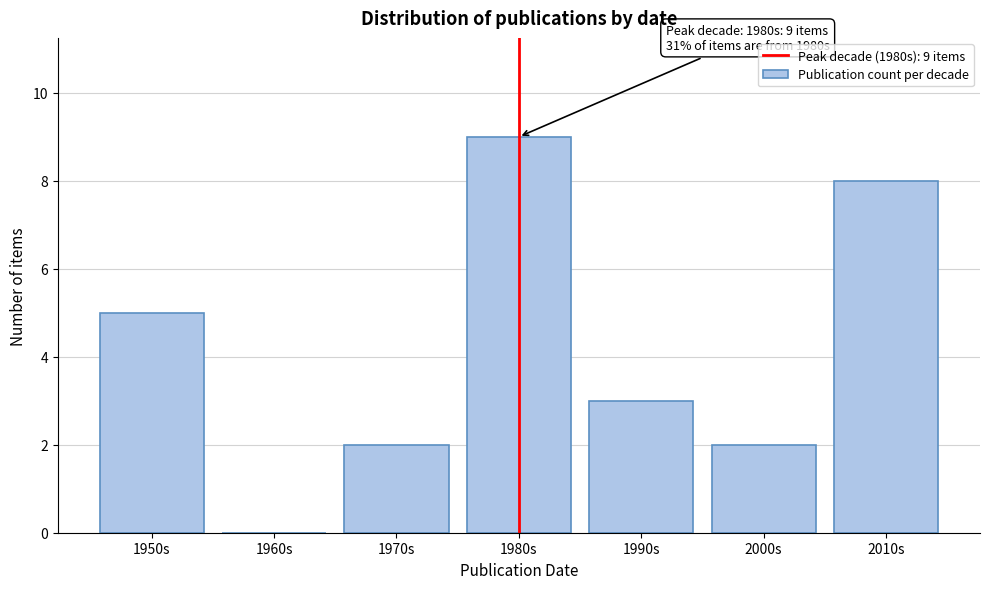

Reading right to left, what are all the values shown in this chart?

2010s=8	2000s=2	1990s=3	1980s=9	1970s=2	1960s=0	1950s=5